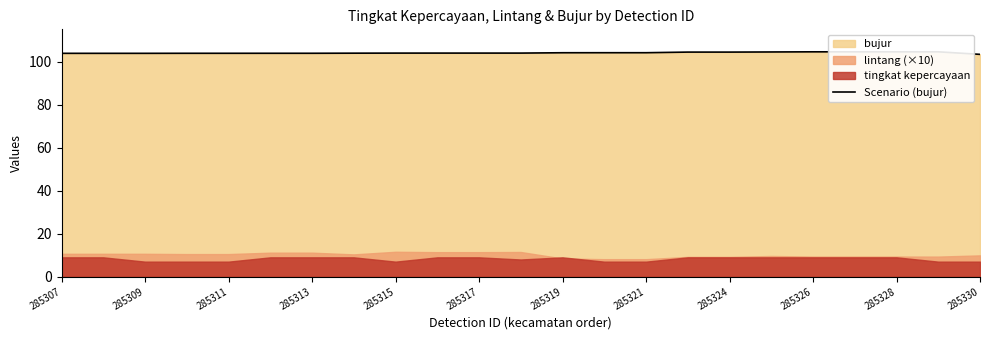

What position from the left is 285330?

12